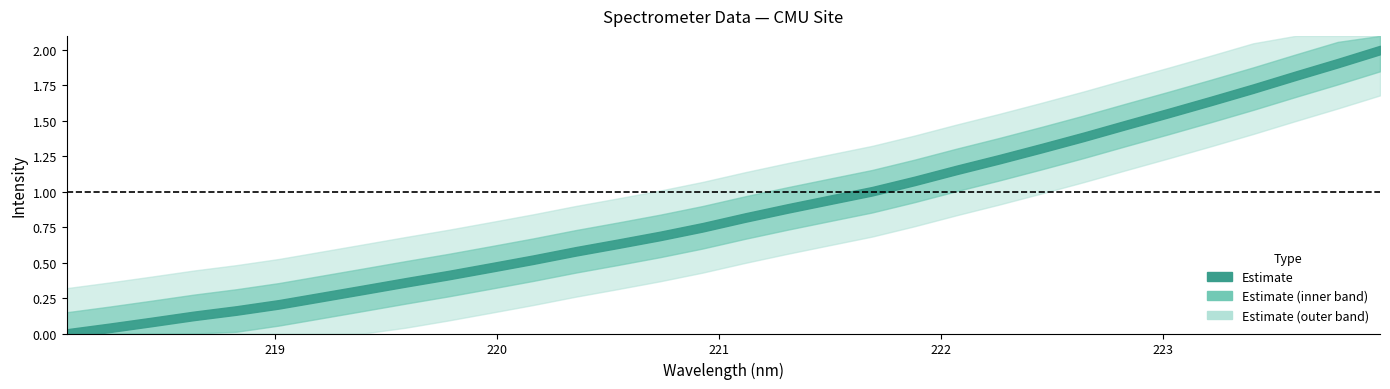

What position from the left is 219.0156?

6